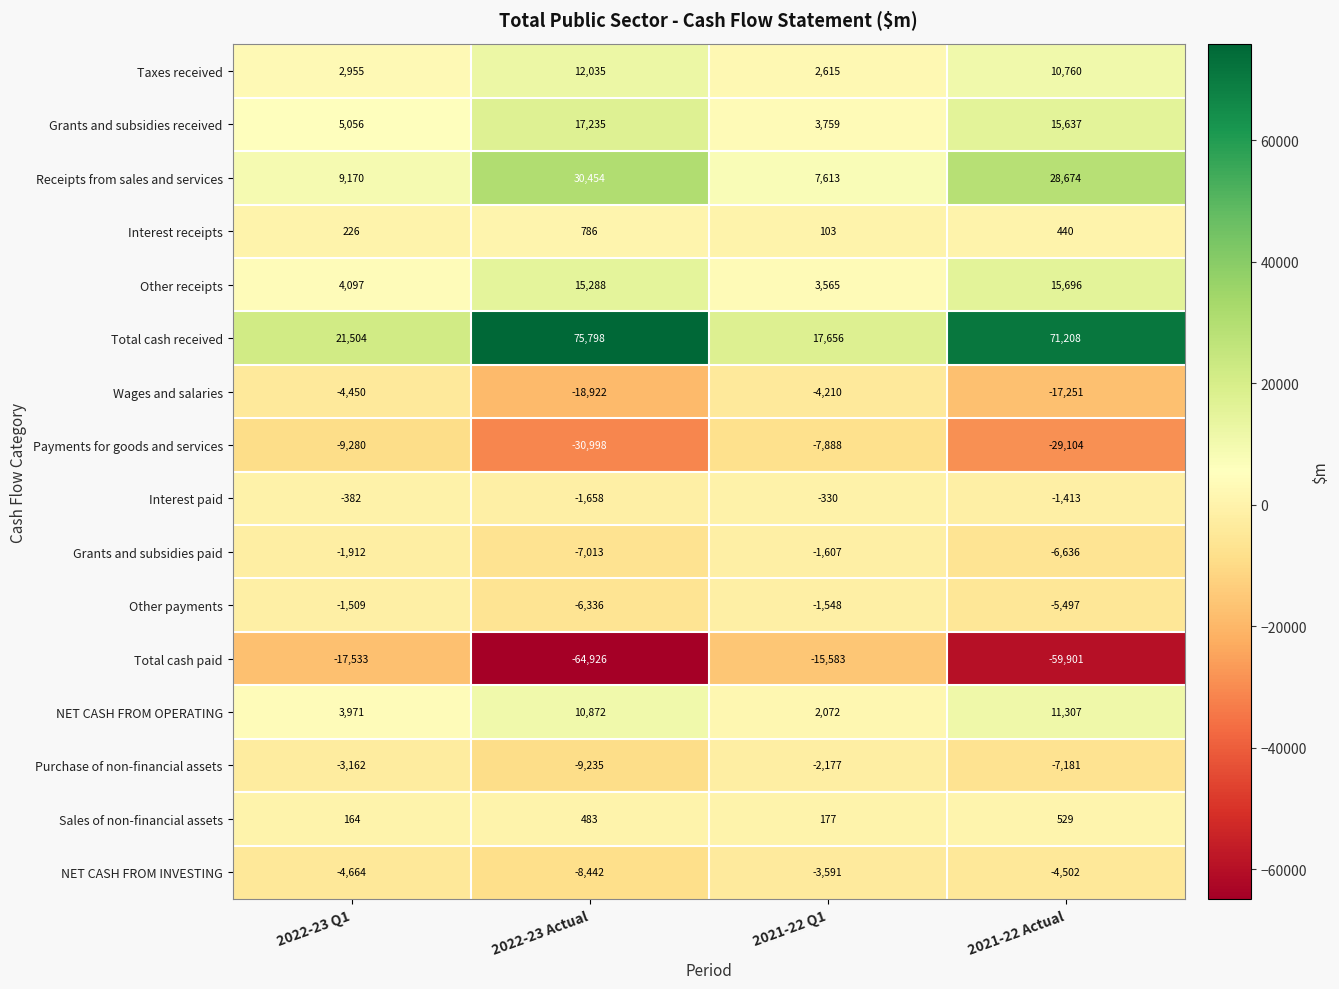

Read the Interest paid value at 2022-23 Actual.

-1658